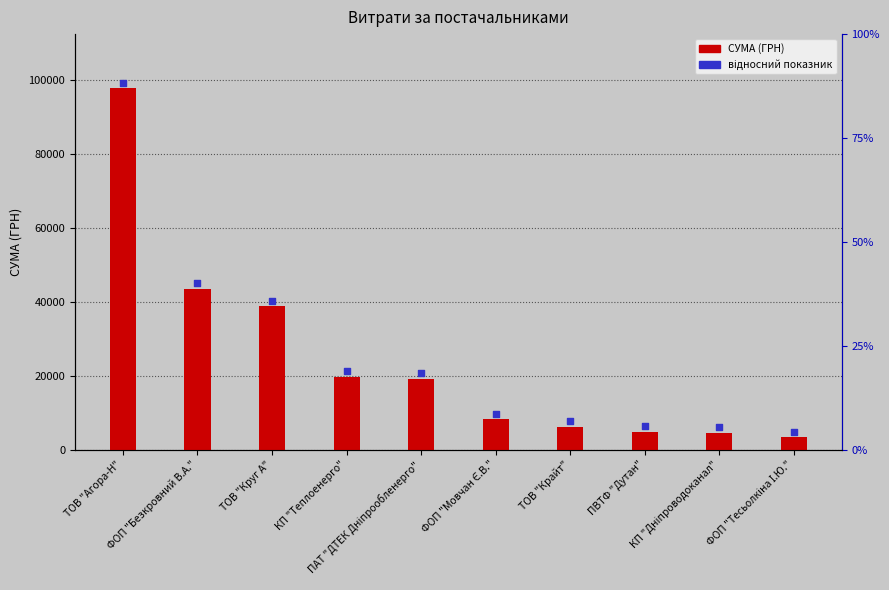

At which category is the sum across all series the highest?

ТОВ "Агора-Н"